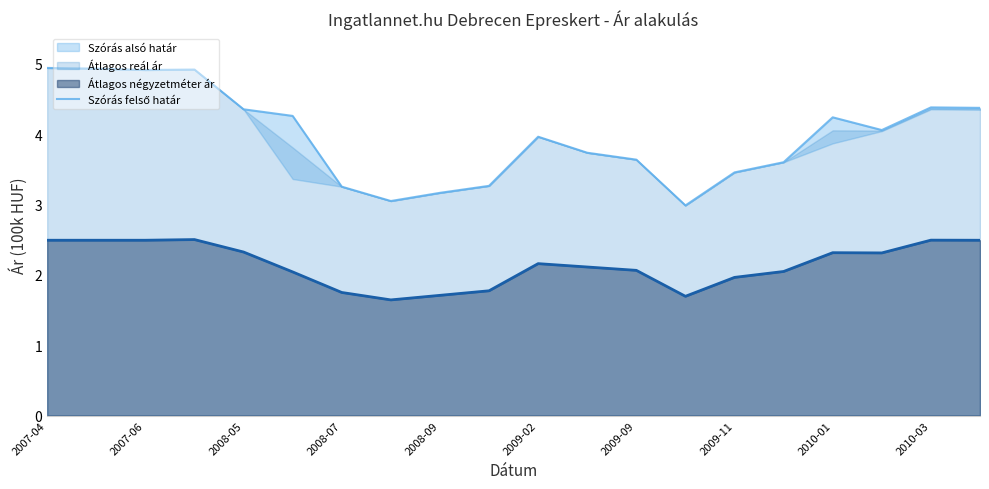

Is it true that Átlagos négyzetméter ár equals 3.7 at 2010-01?

False